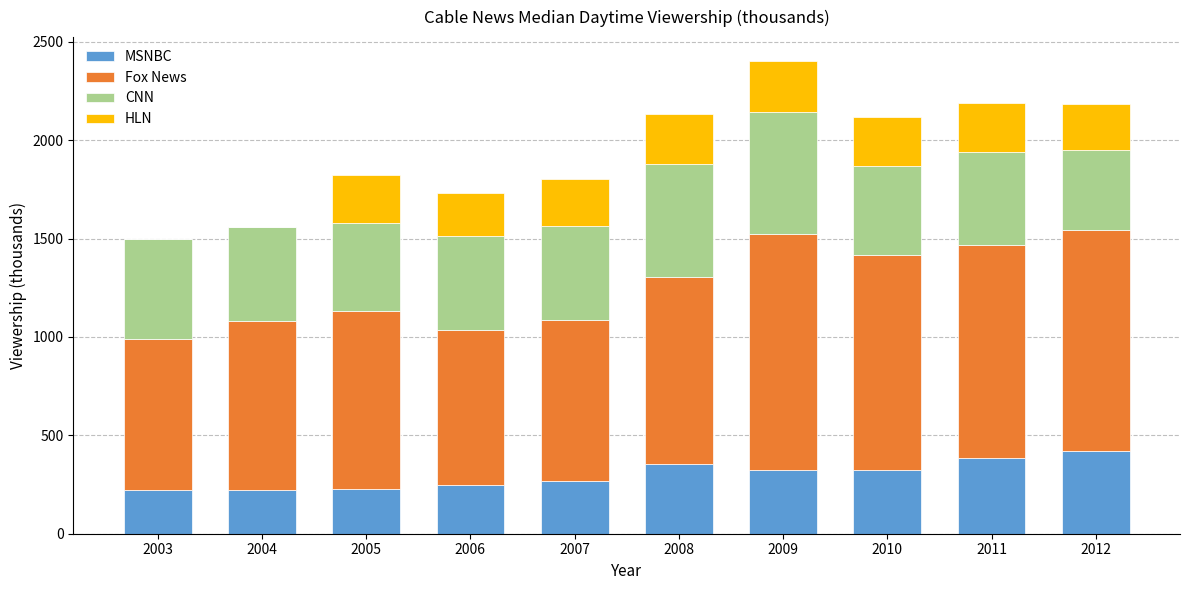

At which category is the sum across all series the highest?

2009